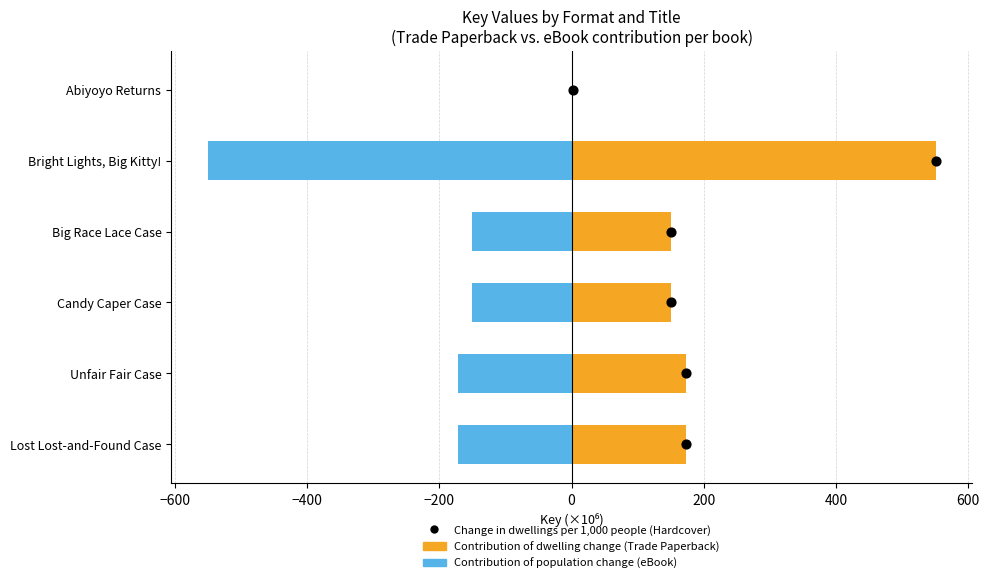

Which series reaches the minimum Y coordinate?

Contribution of population change